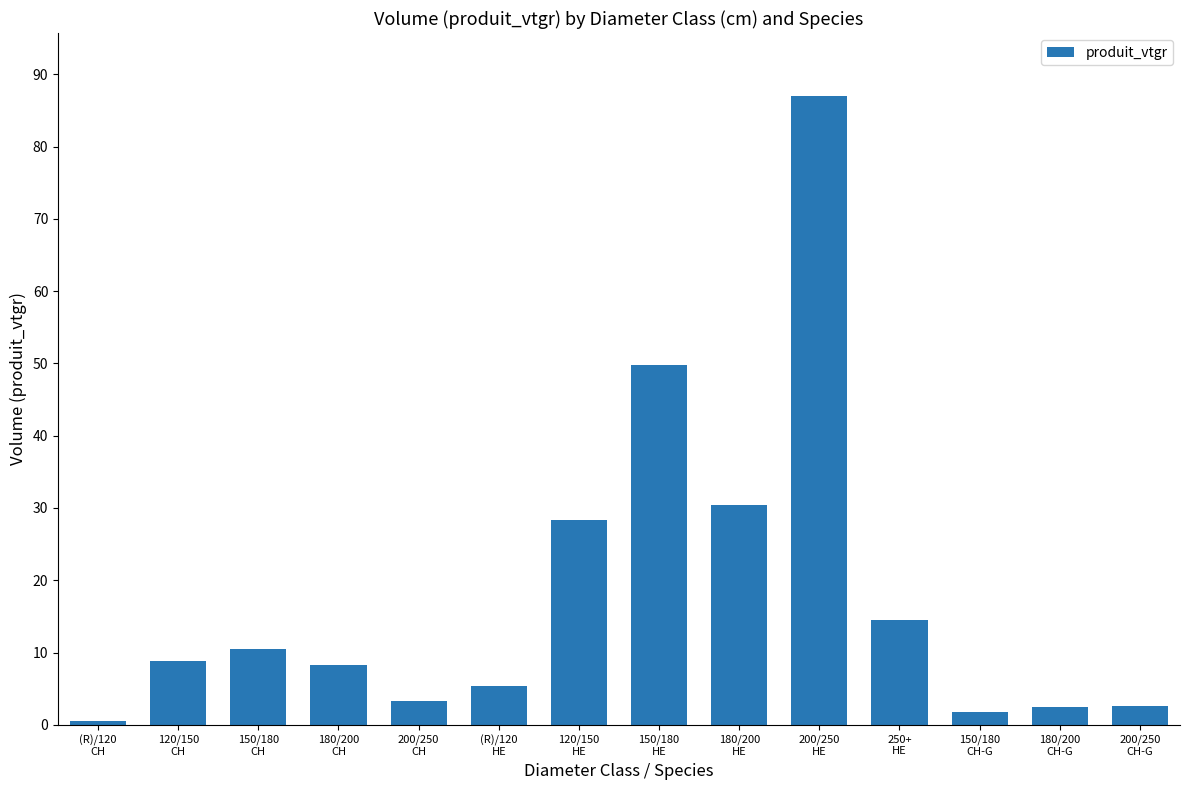

What is the average value?

18.1